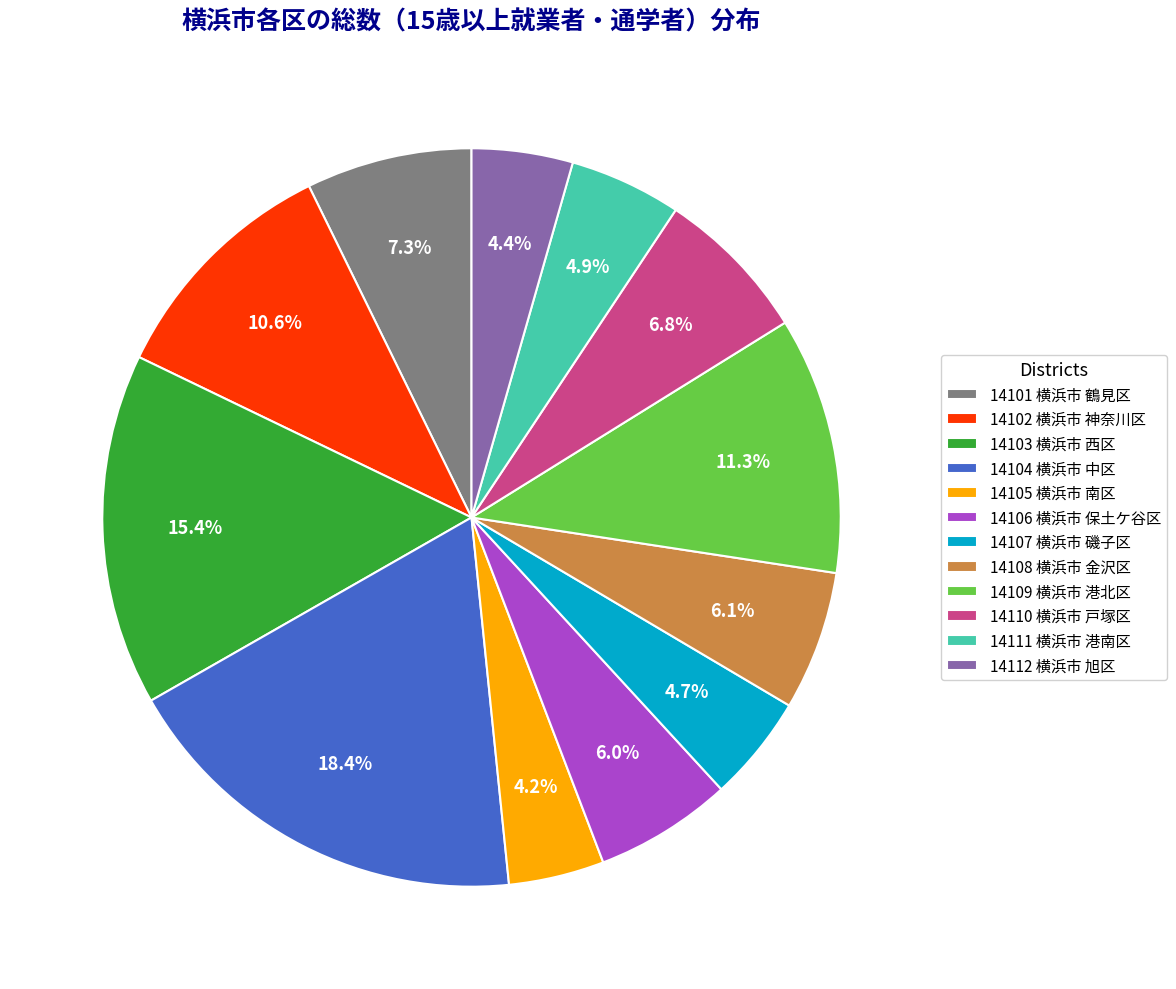

Count the number of slices in the pie.

12